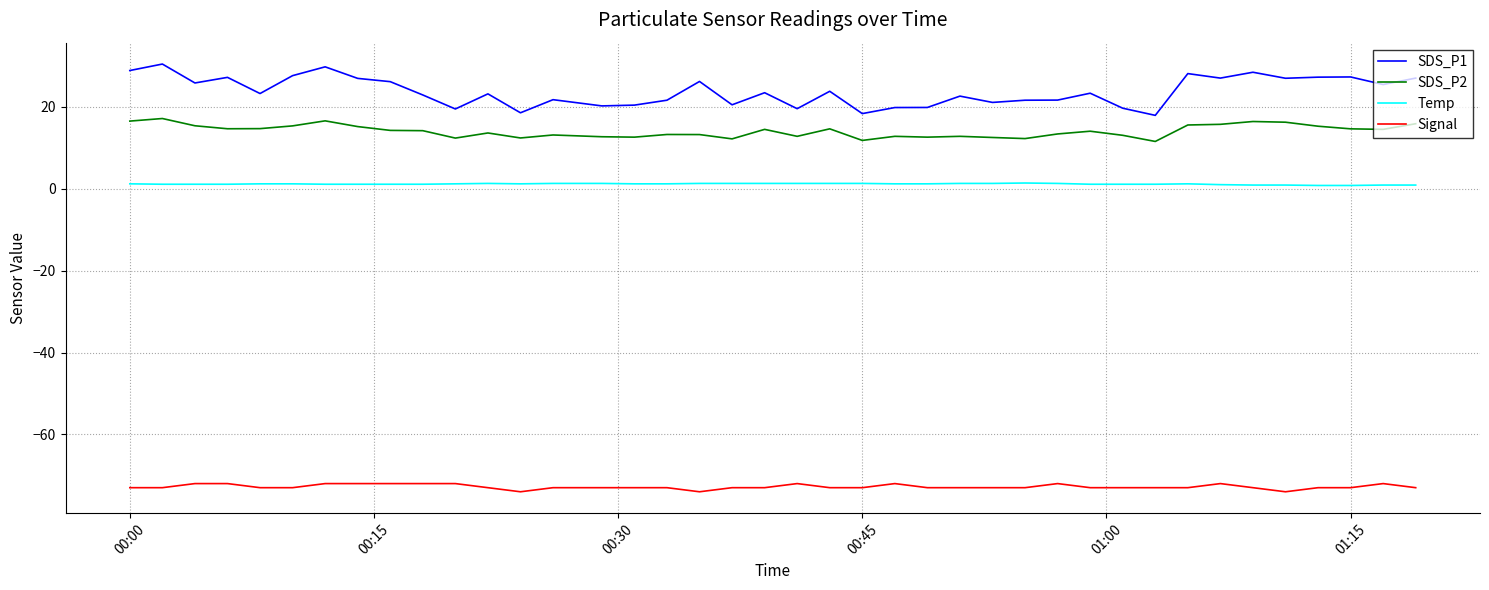

Which series has the largest total across all categories?

SDS_P1